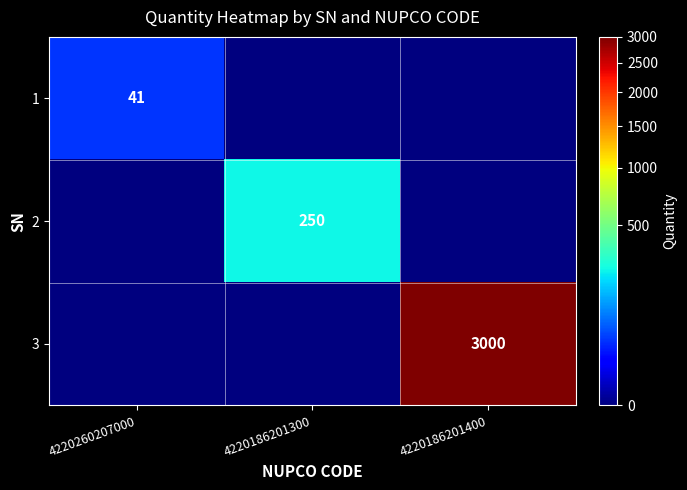

Is it true that 2 equals 250 at 4220186201300?

True